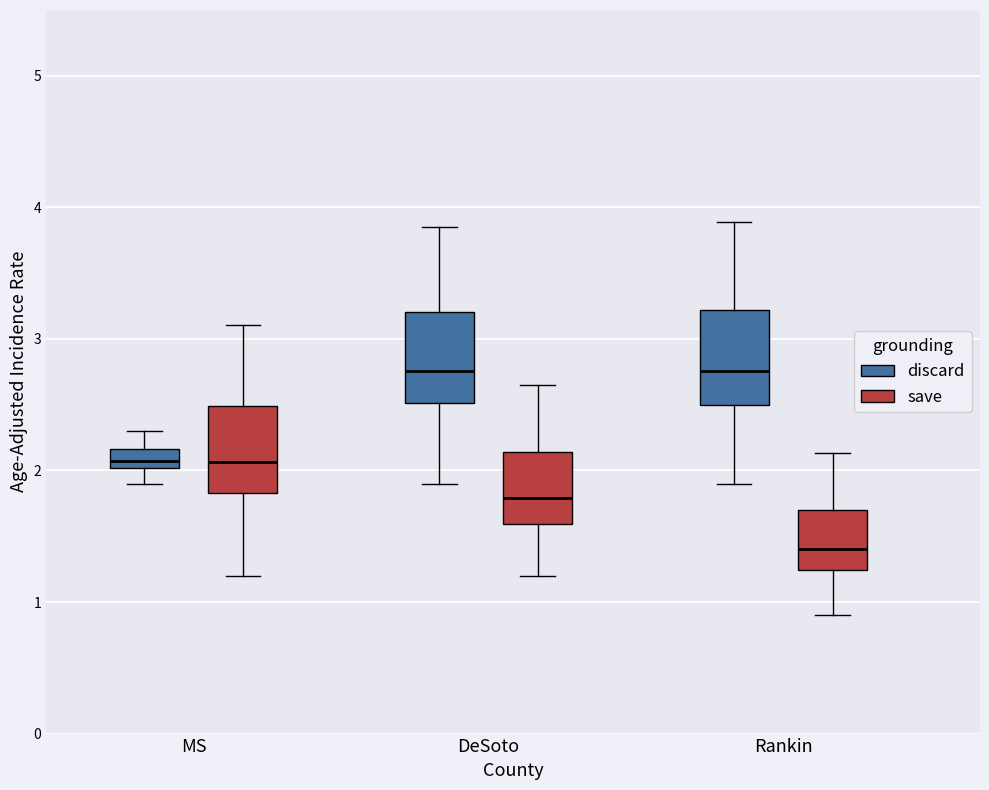

Where is the upper edge of the box for MS (save) on the y-axis? The values are not printed on the chart, so give them approximately, as read against the axis.

2.5